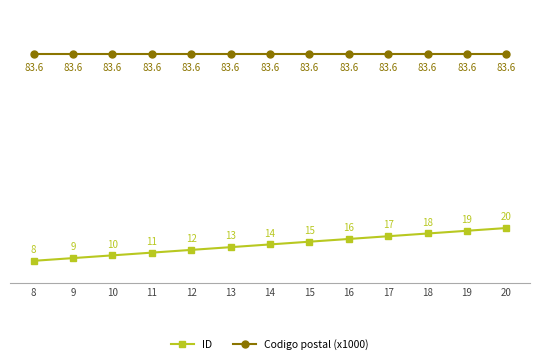

Rank the series by their maximum value, from highest to lowest.

Codigo postal (x1000), ID